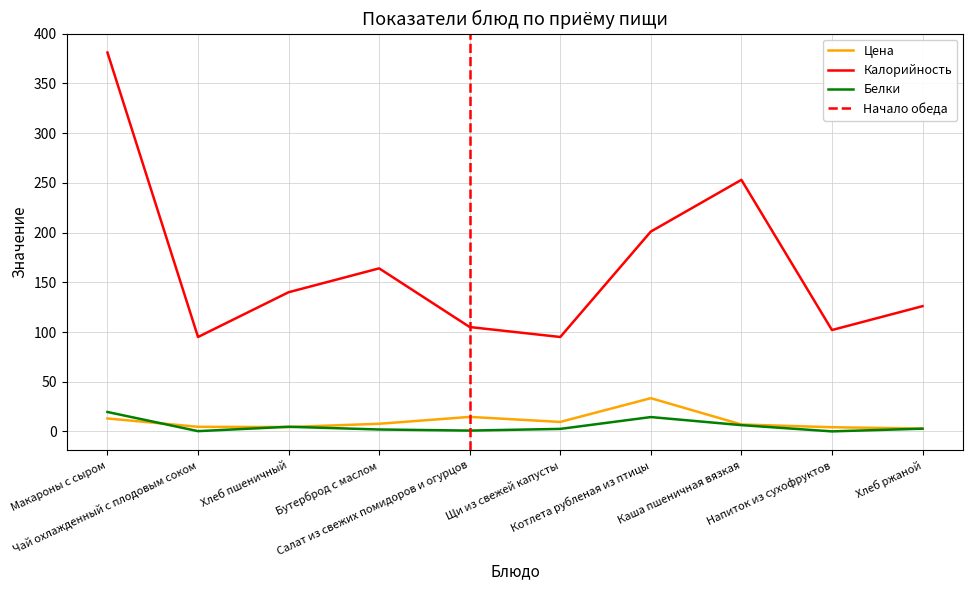

What is the spread (max minus min) of values at Хлеб ржаной?

123.2